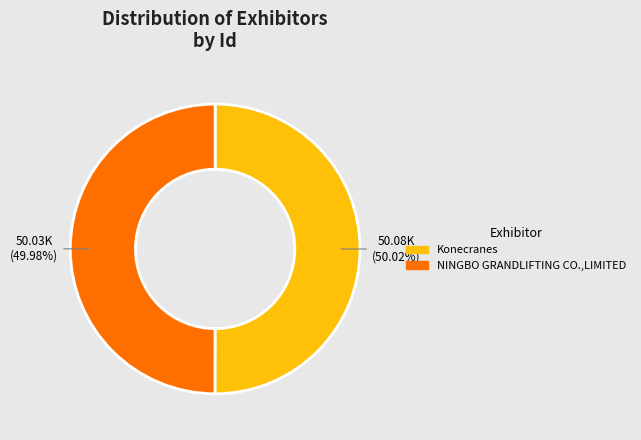

To the nearest percent, what is the average slice percentage?

50%